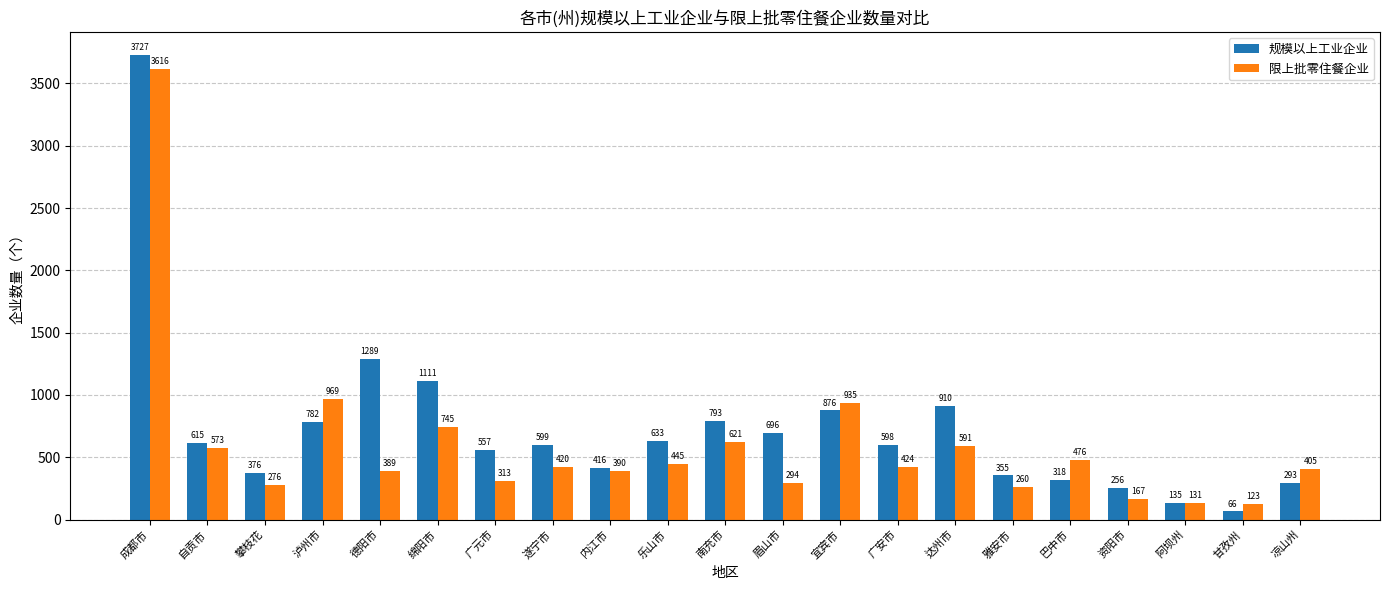

Reading left to right, transcribe all the data shown in this chart.

规模以上工业企业: 成都市=3727	自贡市=615	攀枝花=376	泸州市=782	德阳市=1289	绵阳市=1111	广元市=557	遂宁市=599	内江市=416	乐山市=633	南充市=793	眉山市=696	宜宾市=876	广安市=598	达州市=910	雅安市=355	巴中市=318	资阳市=256	阿坝州=135	甘孜州=66	凉山州=293
限上批零住餐企业: 成都市=3616	自贡市=573	攀枝花=276	泸州市=969	德阳市=389	绵阳市=745	广元市=313	遂宁市=420	内江市=390	乐山市=445	南充市=621	眉山市=294	宜宾市=935	广安市=424	达州市=591	雅安市=260	巴中市=476	资阳市=167	阿坝州=131	甘孜州=123	凉山州=405